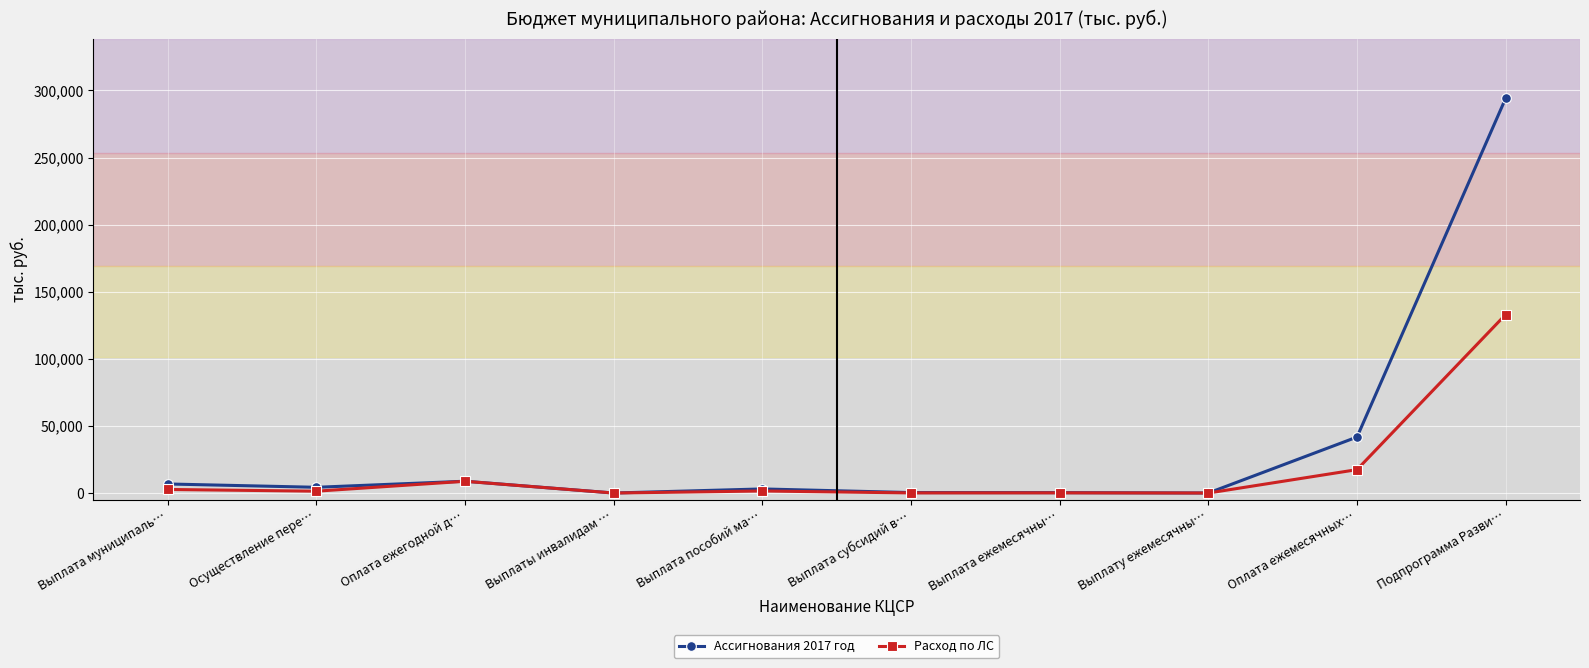

What is the total value across all series at Оплата ежемесячных…?

59176.5